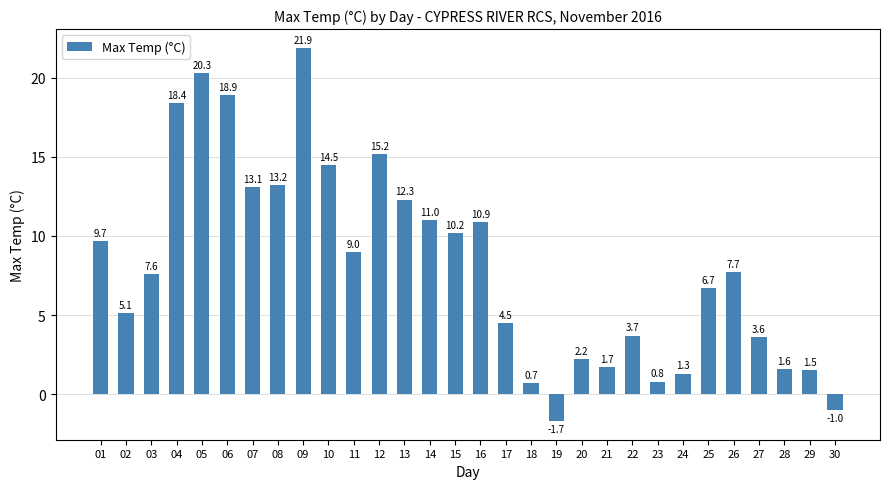

What is the change in value from 04 to 20?

-16.2